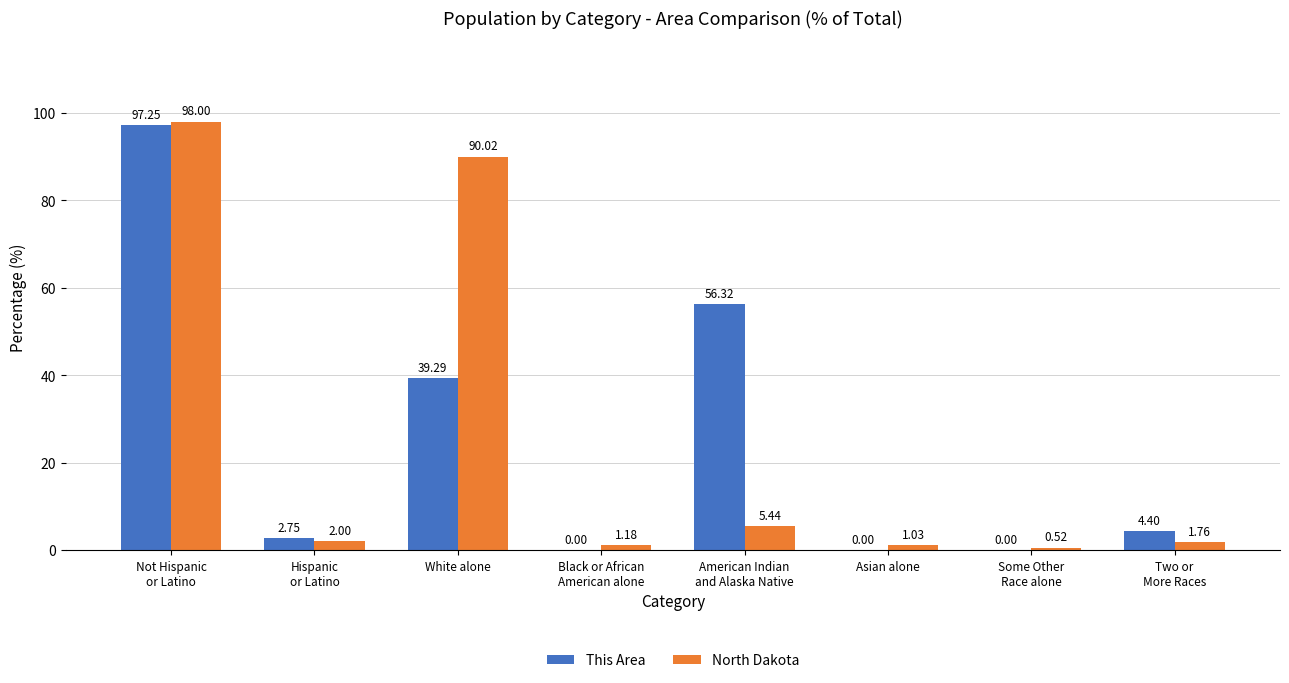

What is the sum of all This Area values?

200.0